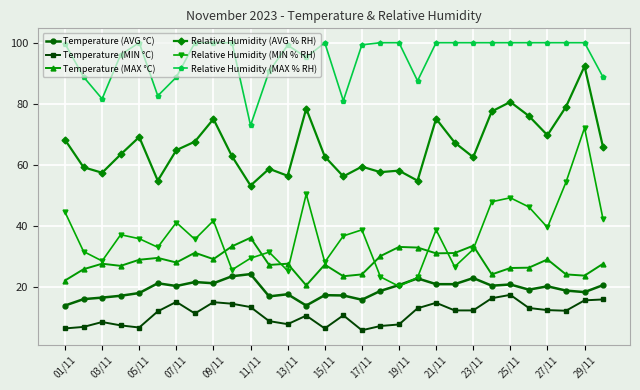

List the series in order of their peak value, lowest first.

Temperature (MIN °C), Temperature (AVG °C), Temperature (MAX °C), Relative Humidity (MIN % RH), Relative Humidity (AVG % RH), Relative Humidity (MAX % RH)